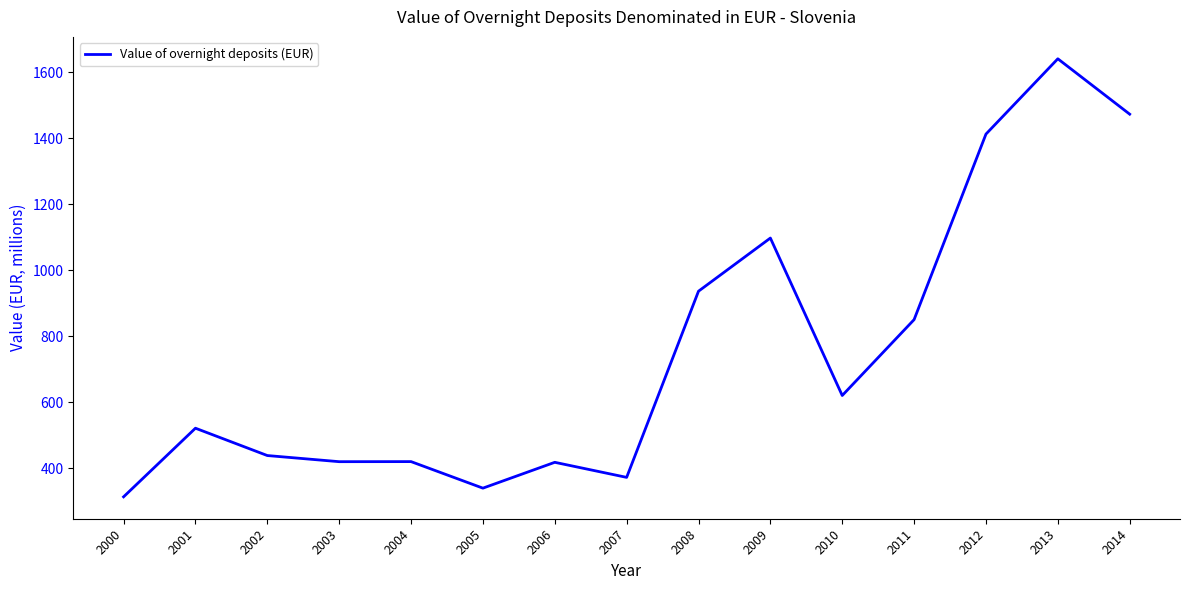

Approximately how many times larger is the value at 2011 compared to 2007?

2.3